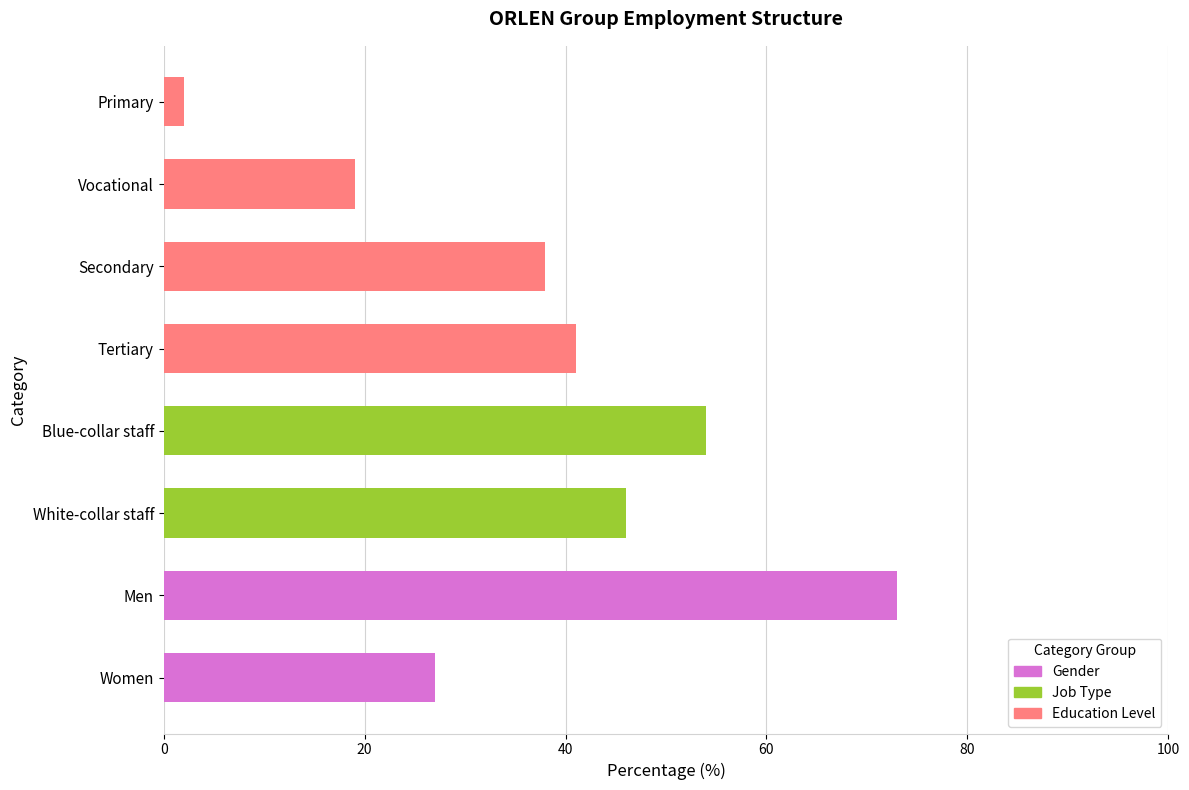

How many data points are less than 41?

4